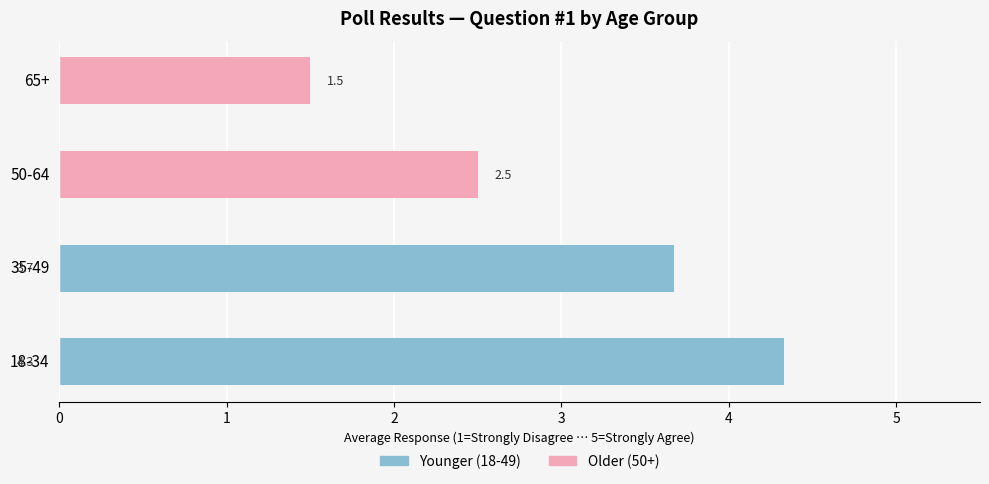

How many distinct data groups are displayed?

2